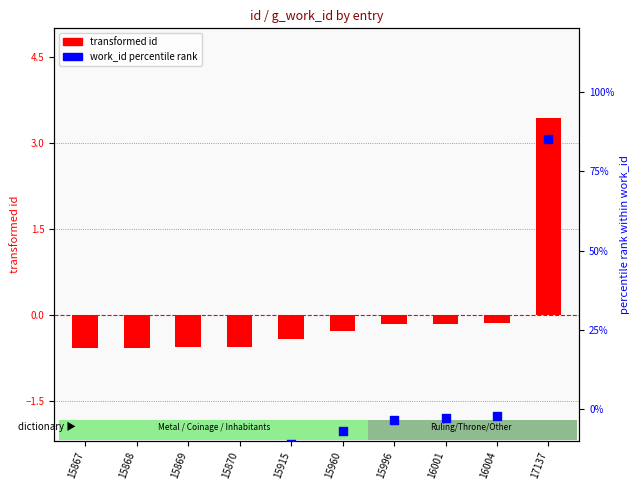

Between 15915 and 15870, which is larger?

15915